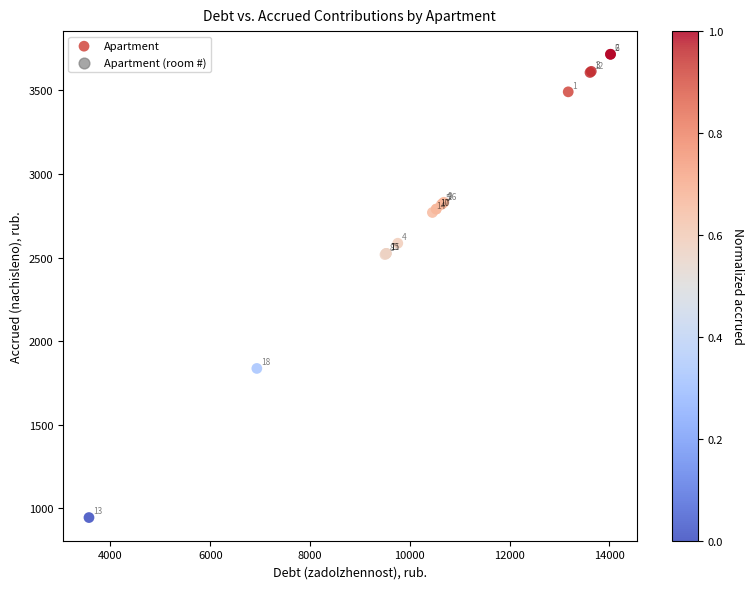

What Y value in the scatter plot is closest to 2330?

2517.5